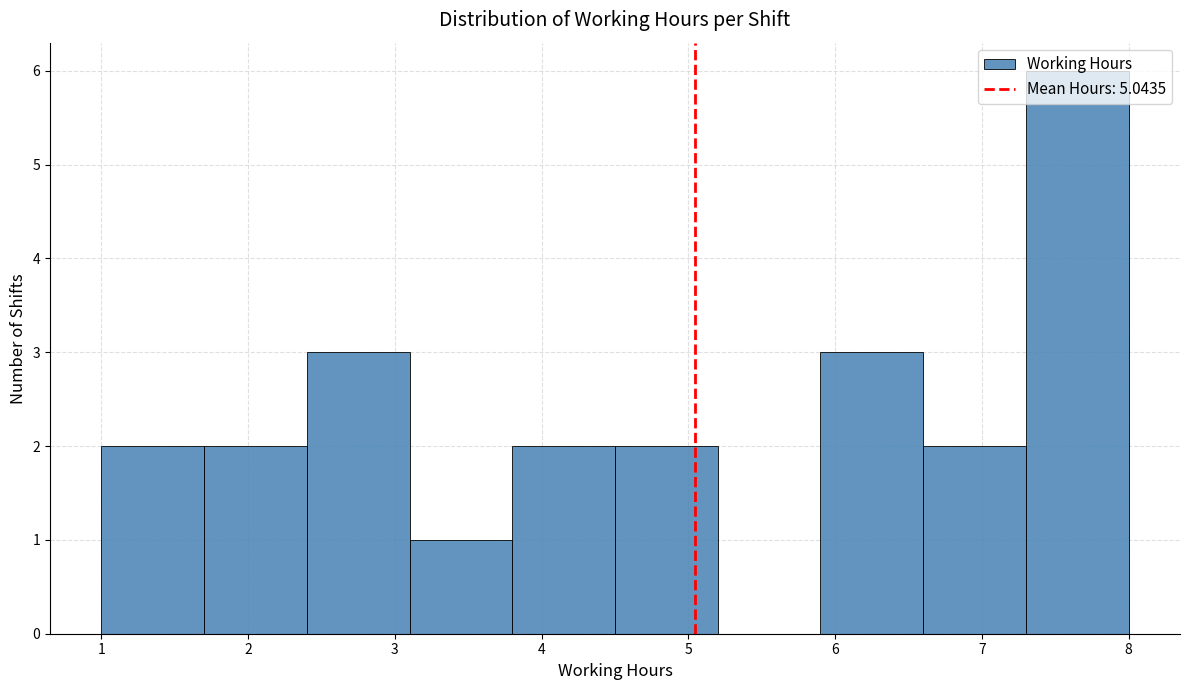

Over which range of the x-axis is the bar tallest?

7.3 to 8.0